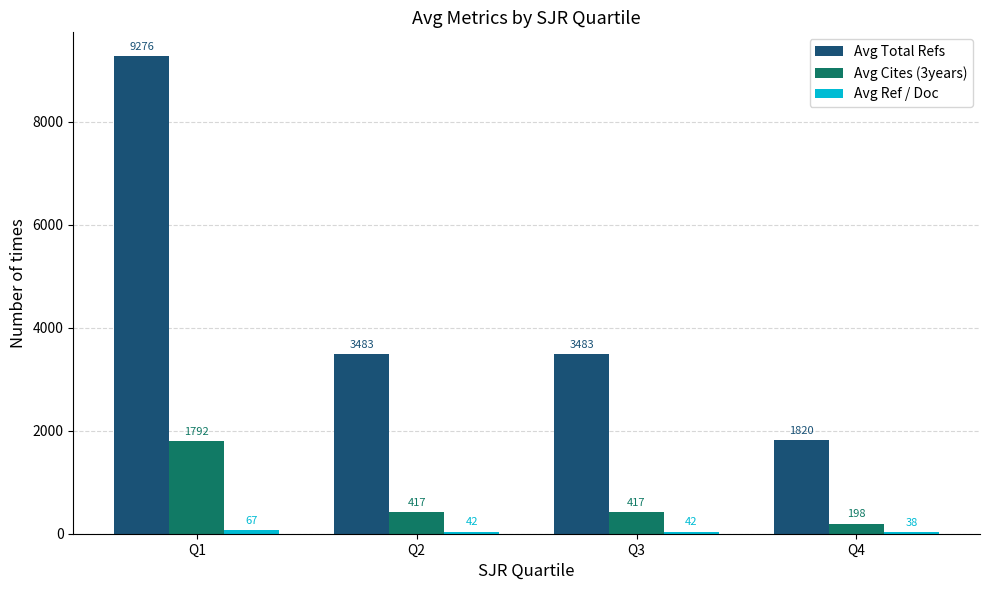

What is the sum of all Avg Total Refs values?

18062